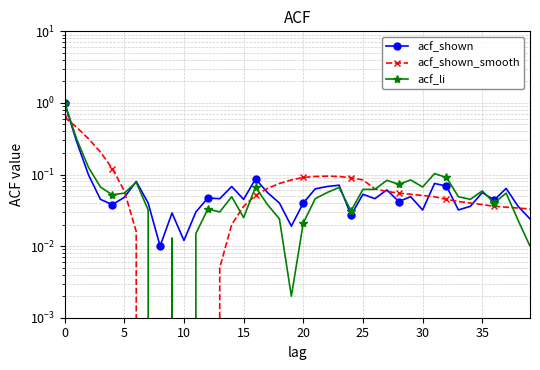

At 13, list the series in order from smallest to largest.

acf_shown_smooth, acf_li, acf_shown